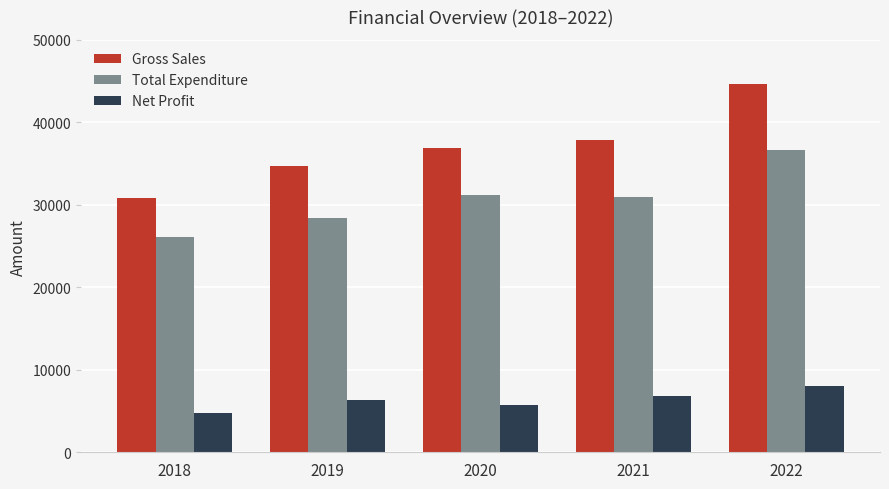

The Total Expenditure series shows 28405.2 at 2019. True or false?

True